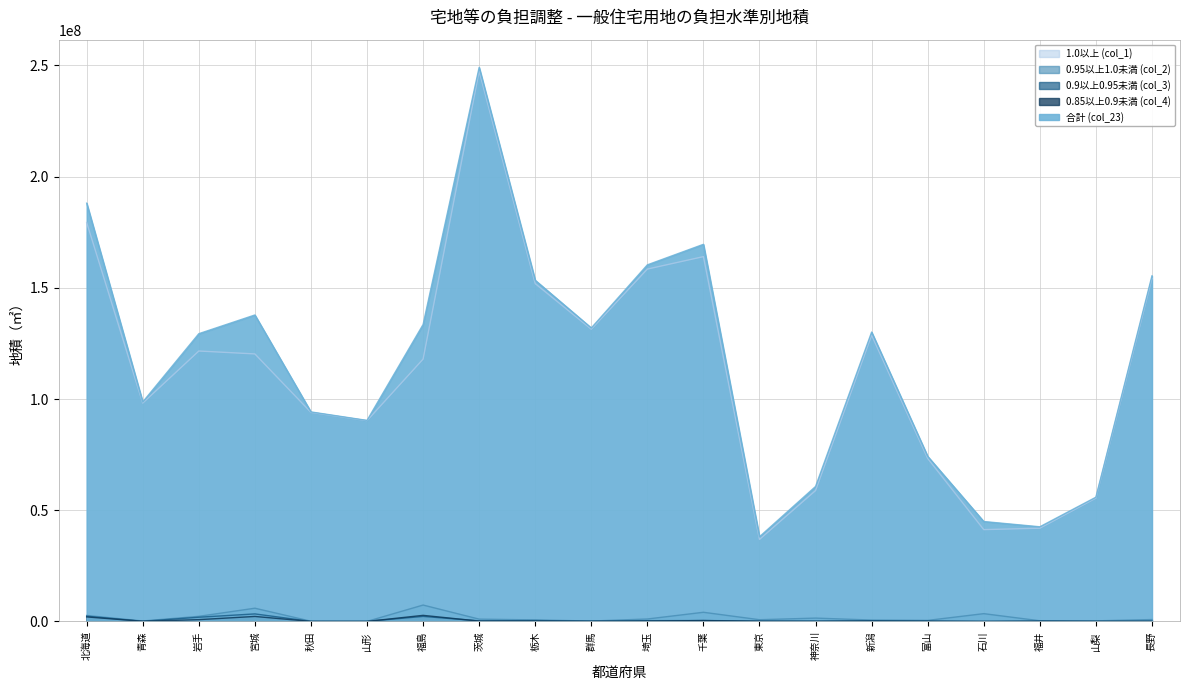

Which series has the widest spread of values?

合計 (col_23)